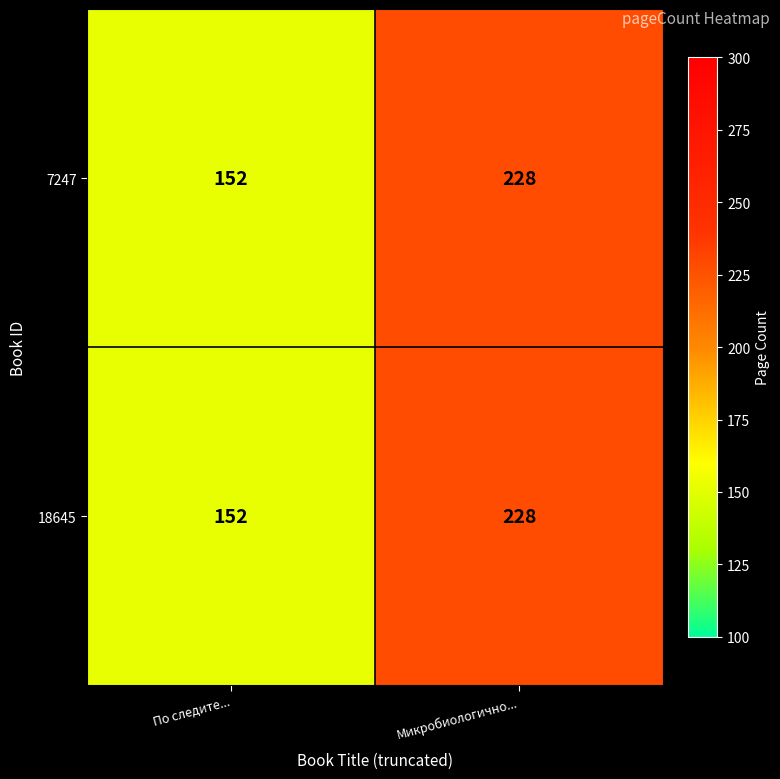

Is it true that 7247 equals 228 at Микробиологично...?

True